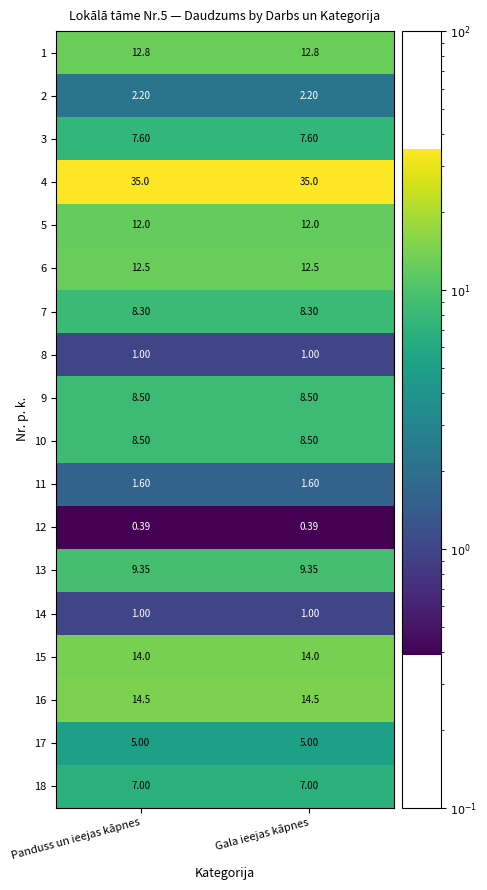

Is the value of 11 at Gala ieejas kāpnes greater than the value of 14 at Gala ieejas kāpnes?

Yes